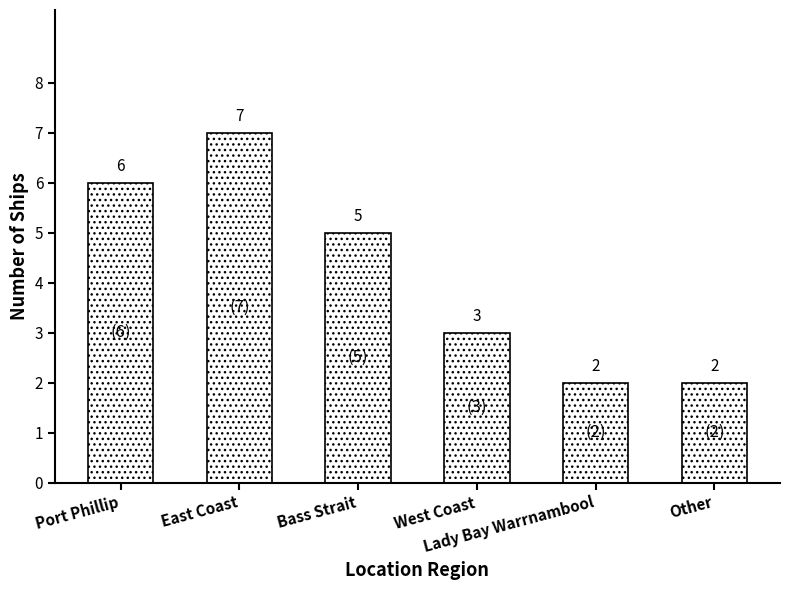

True or false: the data shows 3 at Bass Strait.

False